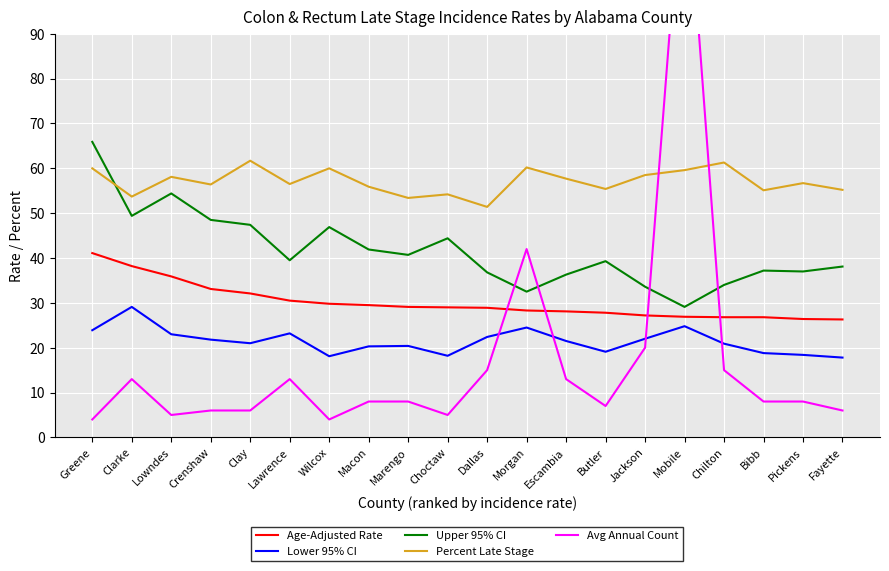

At Pickens, list the series in order from smallest to largest.

Avg Annual Count, Lower 95% CI, Age-Adjusted Rate, Upper 95% CI, Percent Late Stage